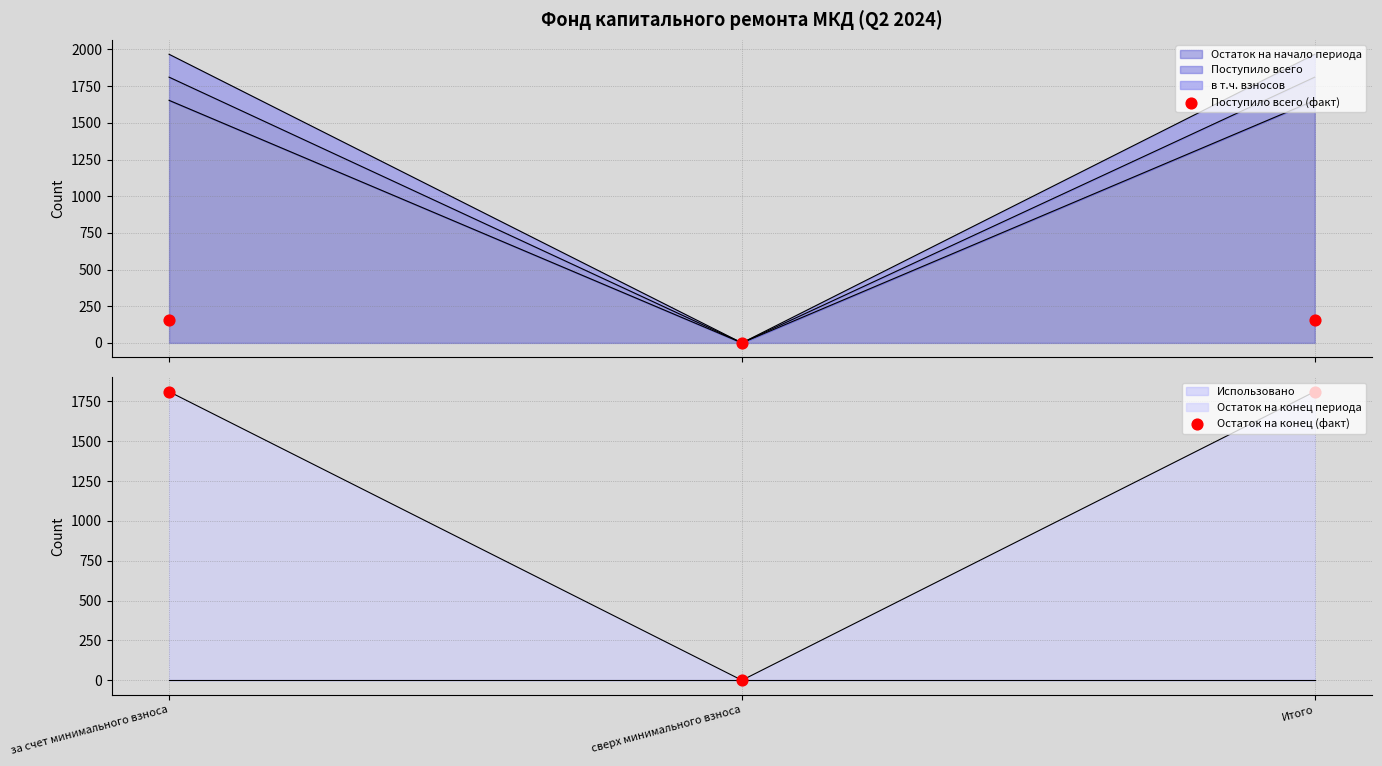

At how many categories does at least one series exceed 292?

2